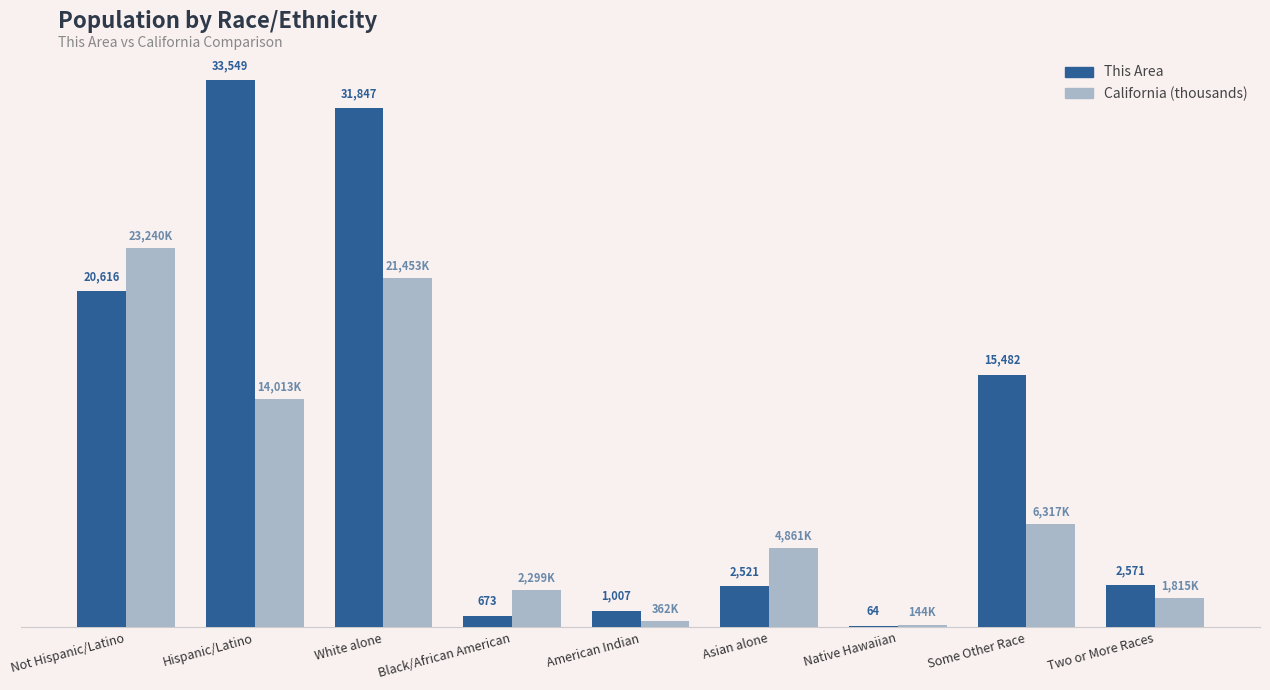

Which series has the largest total across all categories?

This Area